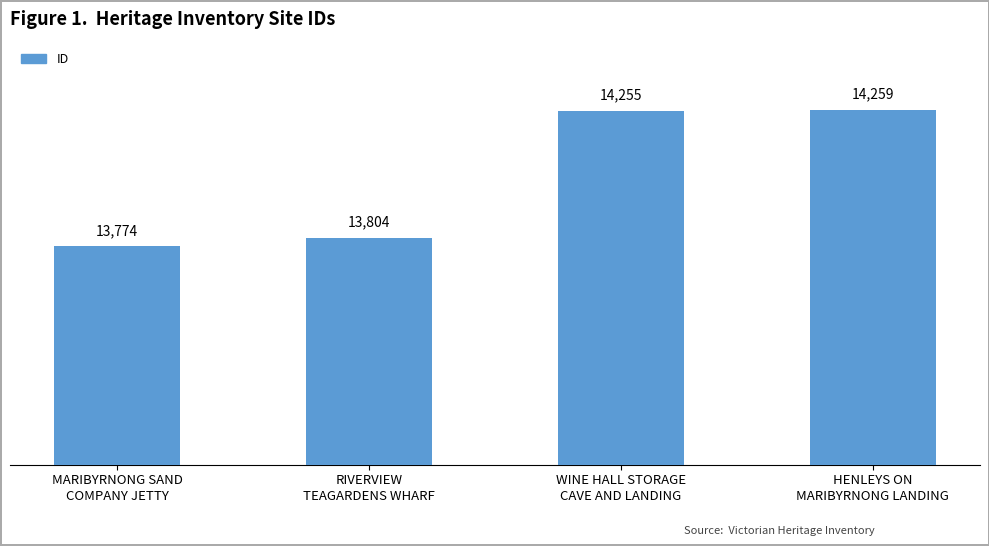

What is the value of the 4th bar from the left?

14259